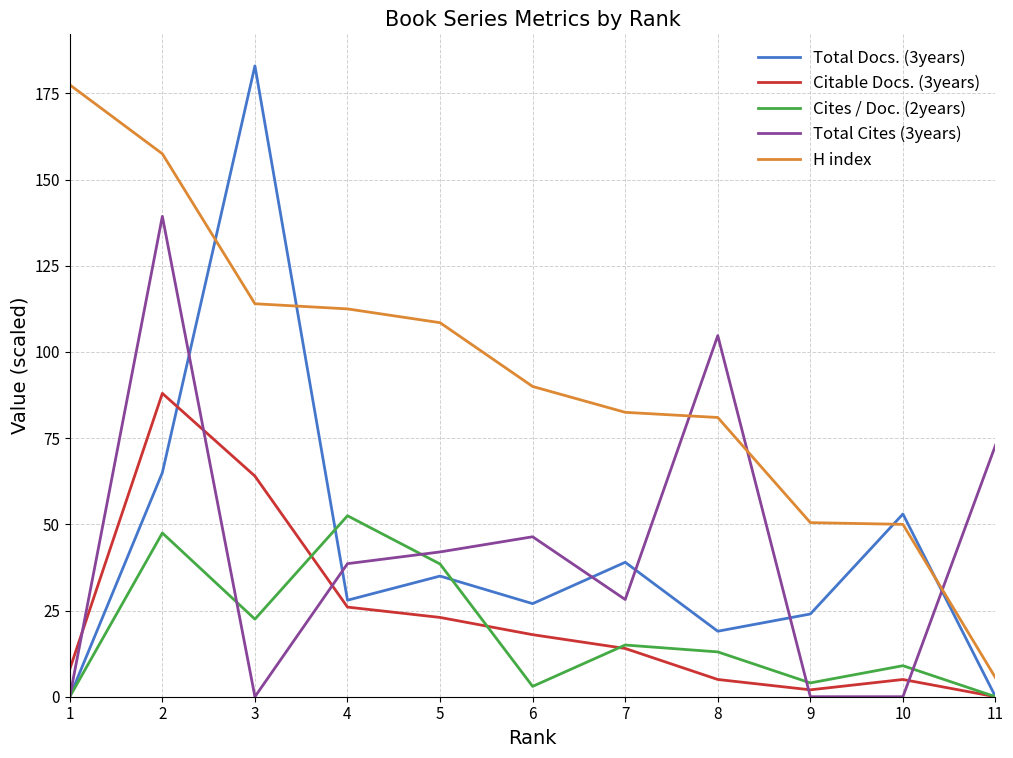

What is the greatest value displayed?

183.0